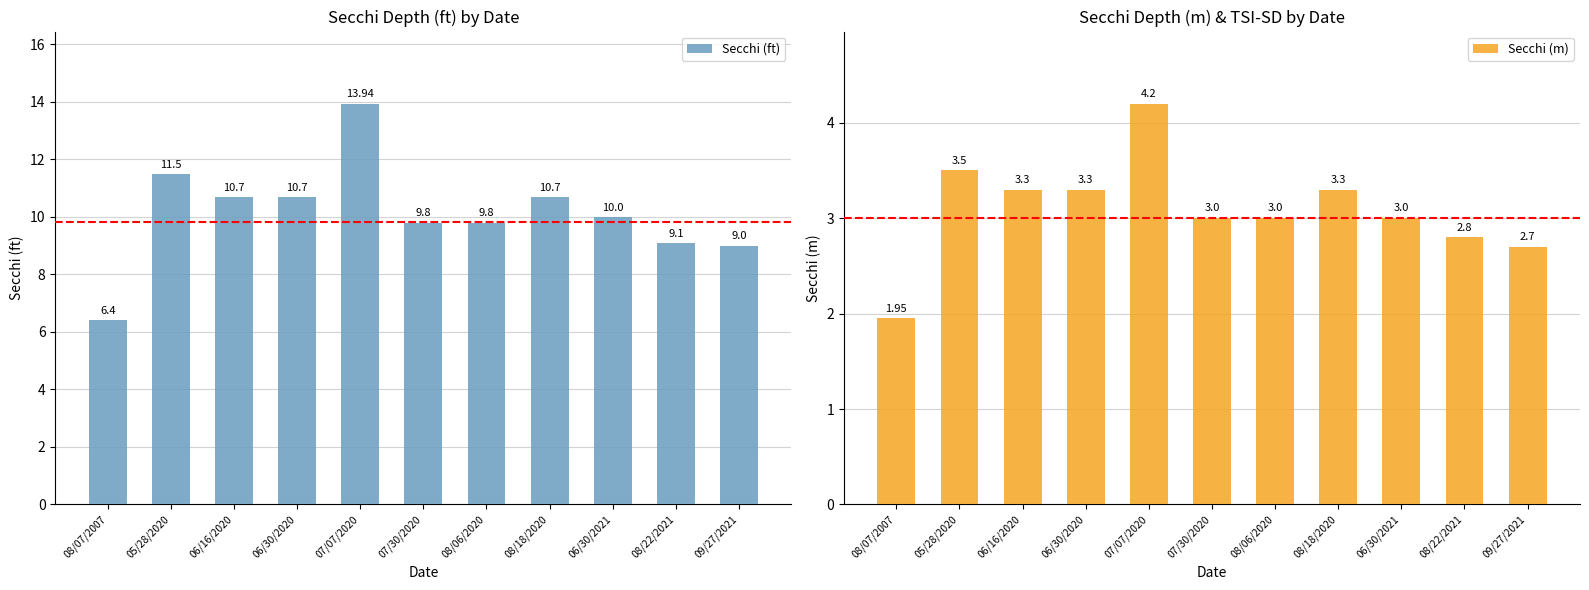

Between 08/06/2020 and 05/28/2020, which is larger?

05/28/2020